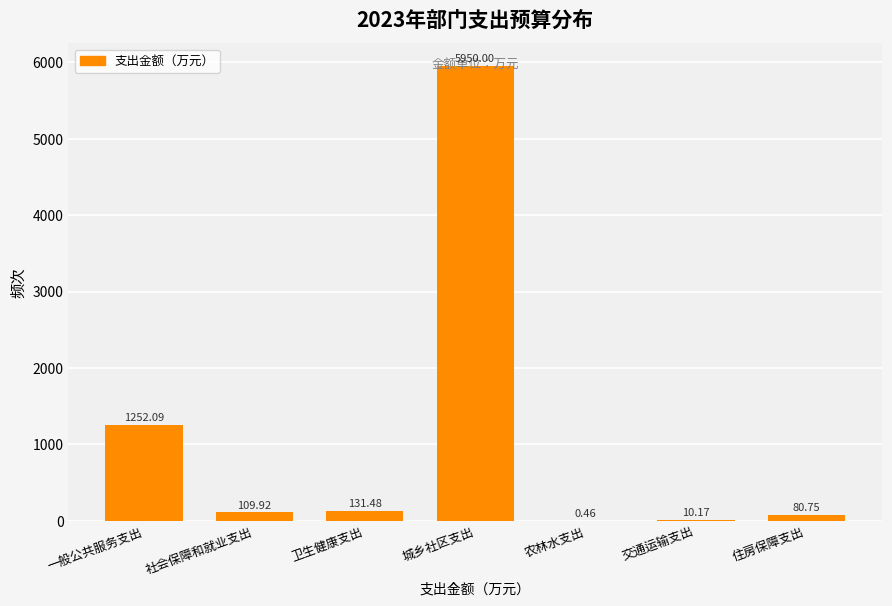

Which label corresponds to the largest value in the chart?

城乡社区支出